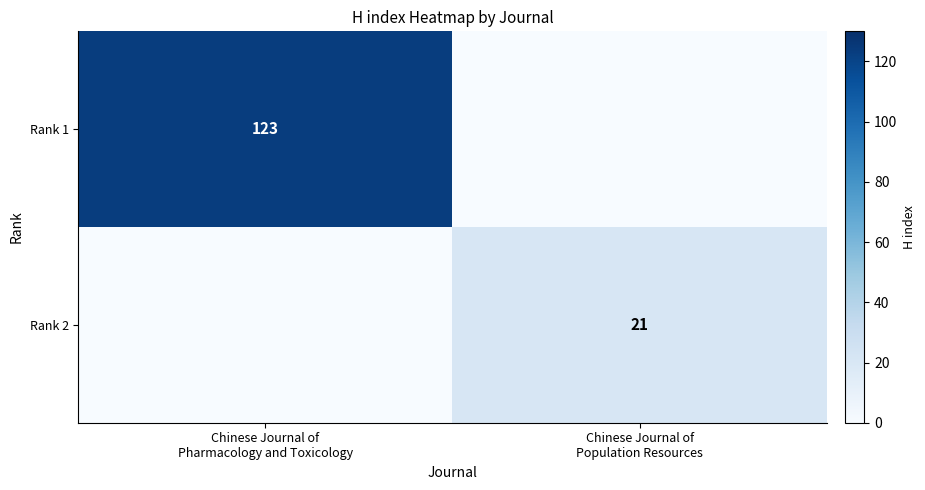

What is the average value of the Rank 2 series?

10